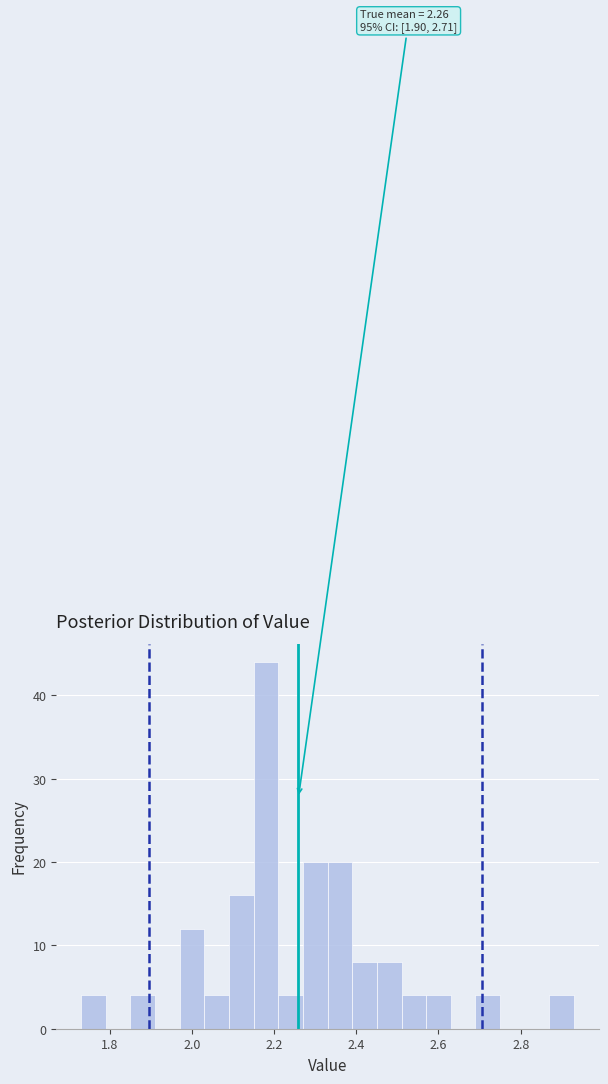

Read against the x-axis, roughly where is the centre of the tallest bar?

2.18